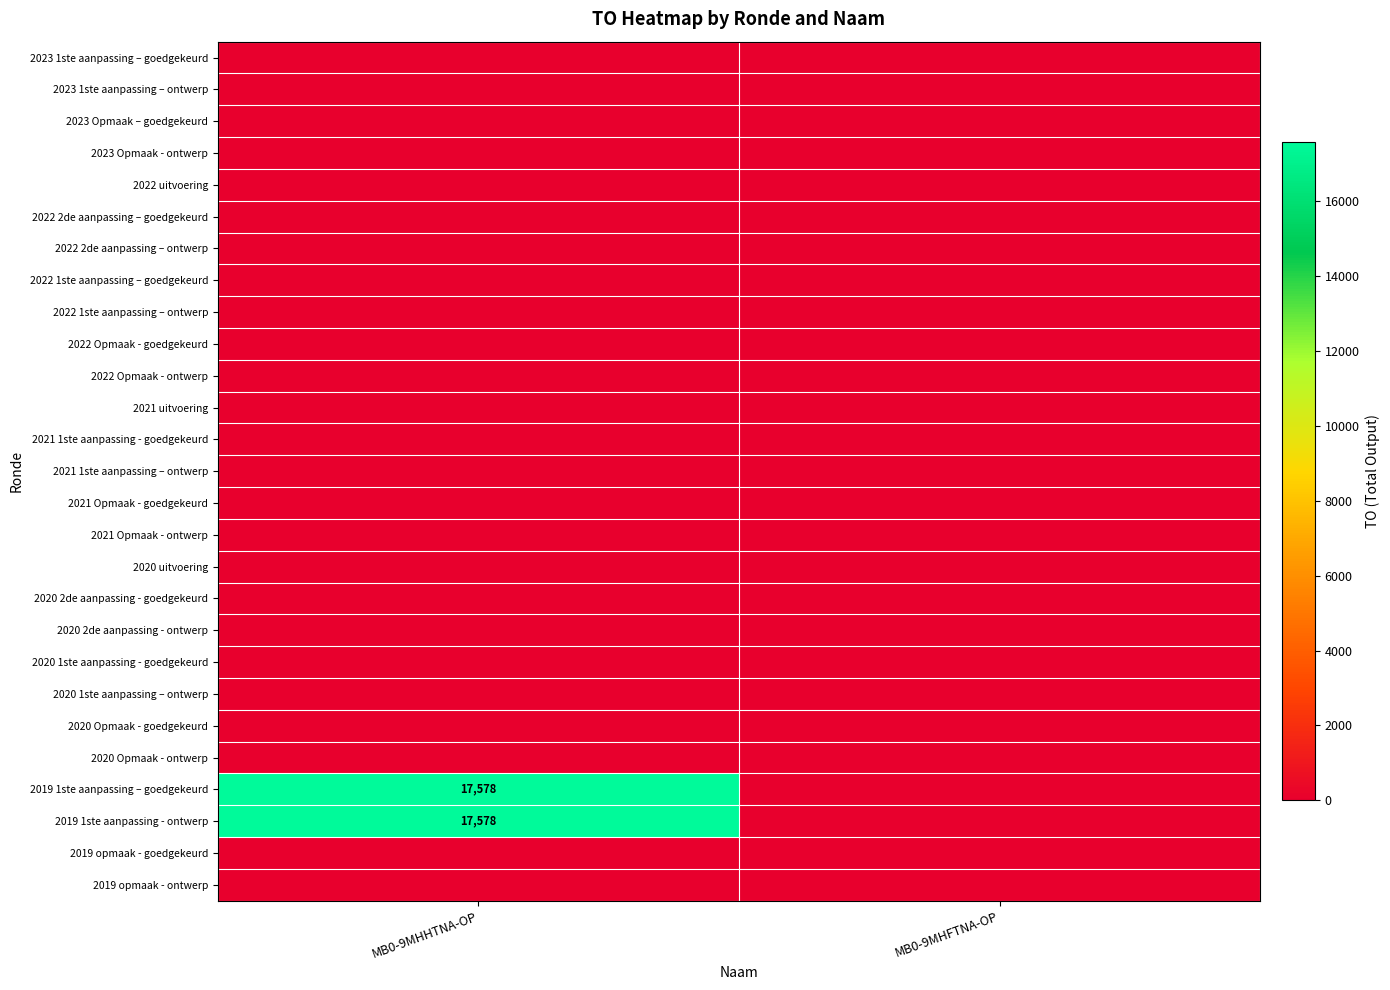

What is the sum of the 2019 1ste aanpassing – goedgekeurd values at MB0-9MHHTNA-OP and MB0-9MHFTNA-OP?

17578